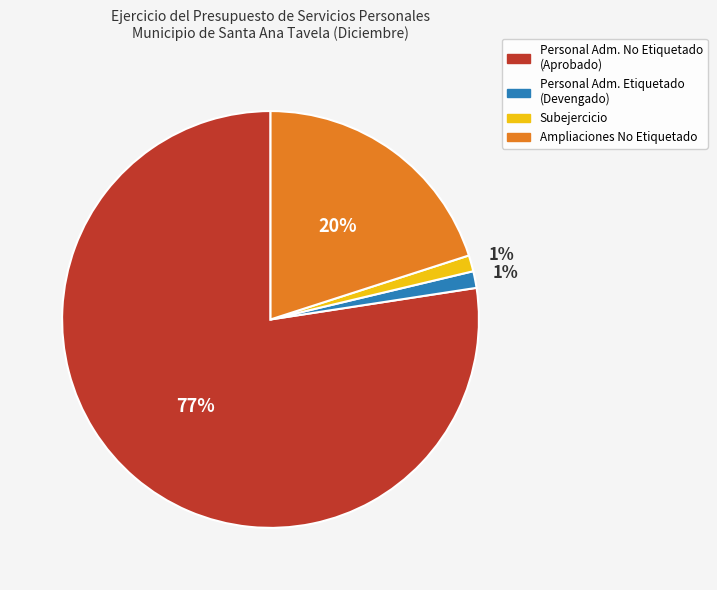

To the nearest percent, what is the average slice percentage?

25%